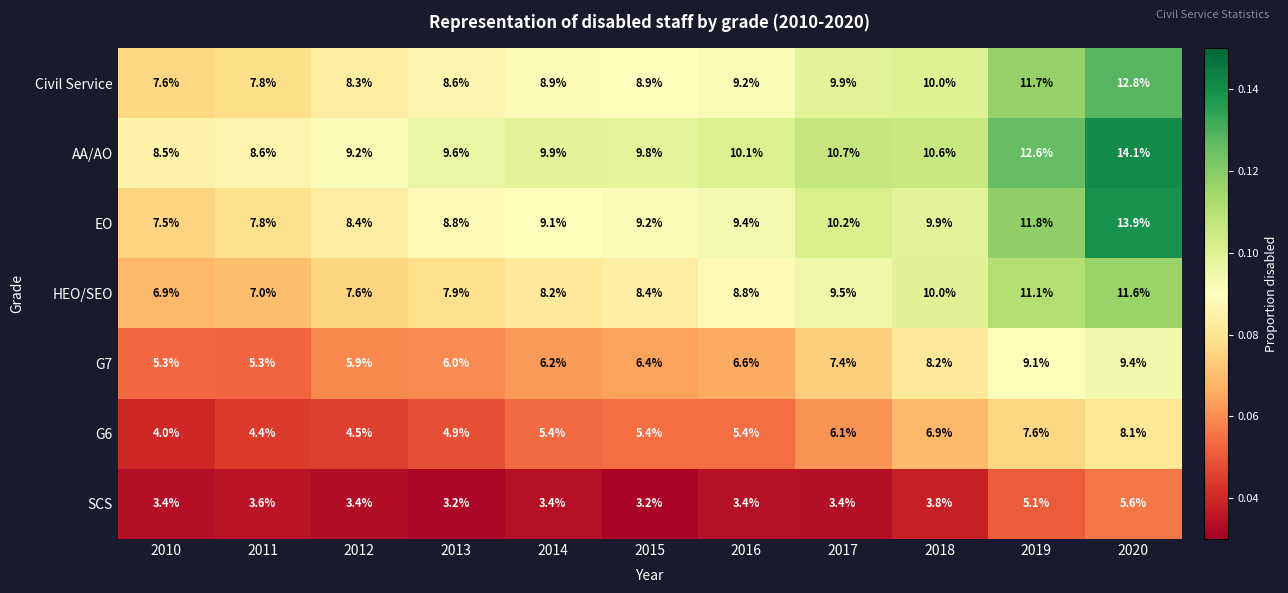

Which series has the largest range (max minus min)?

EO